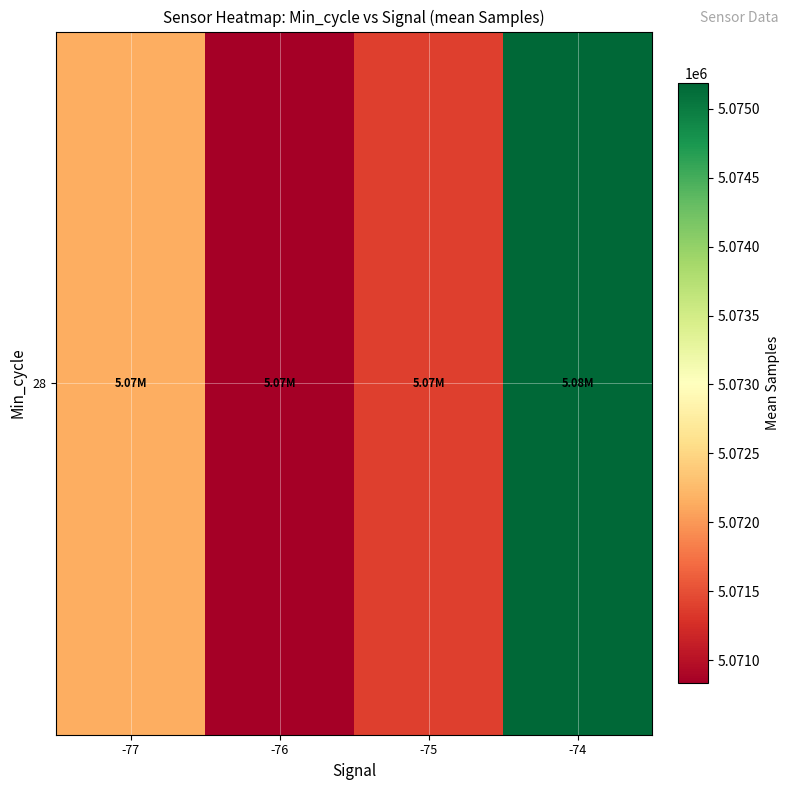

Between -76 and -75, which is larger?

-75